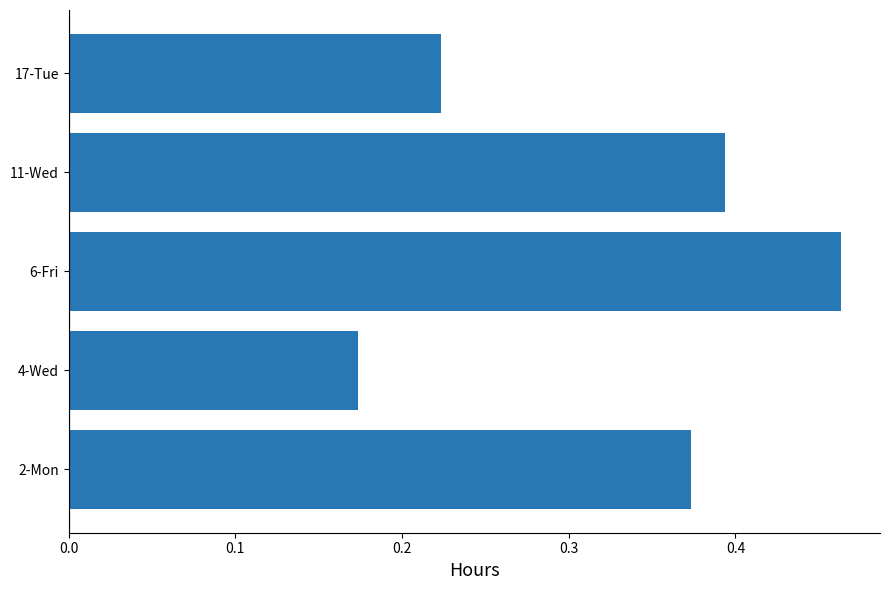

Rank the categories by value from highest to lowest.

6-Fri, 11-Wed, 2-Mon, 17-Tue, 4-Wed